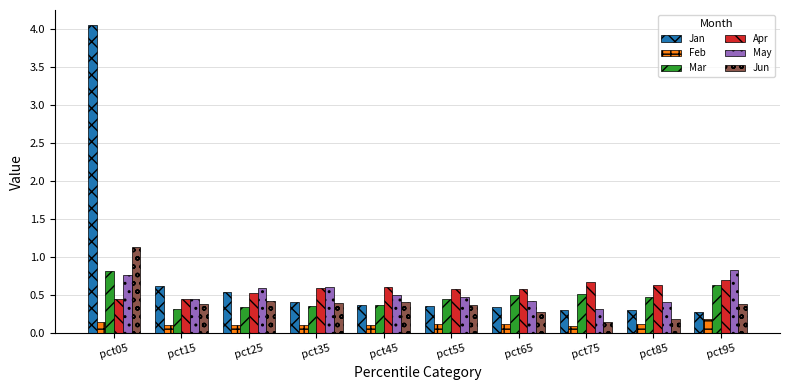

Between pct25 and pct45, which series saw the biggest shift?

Jan